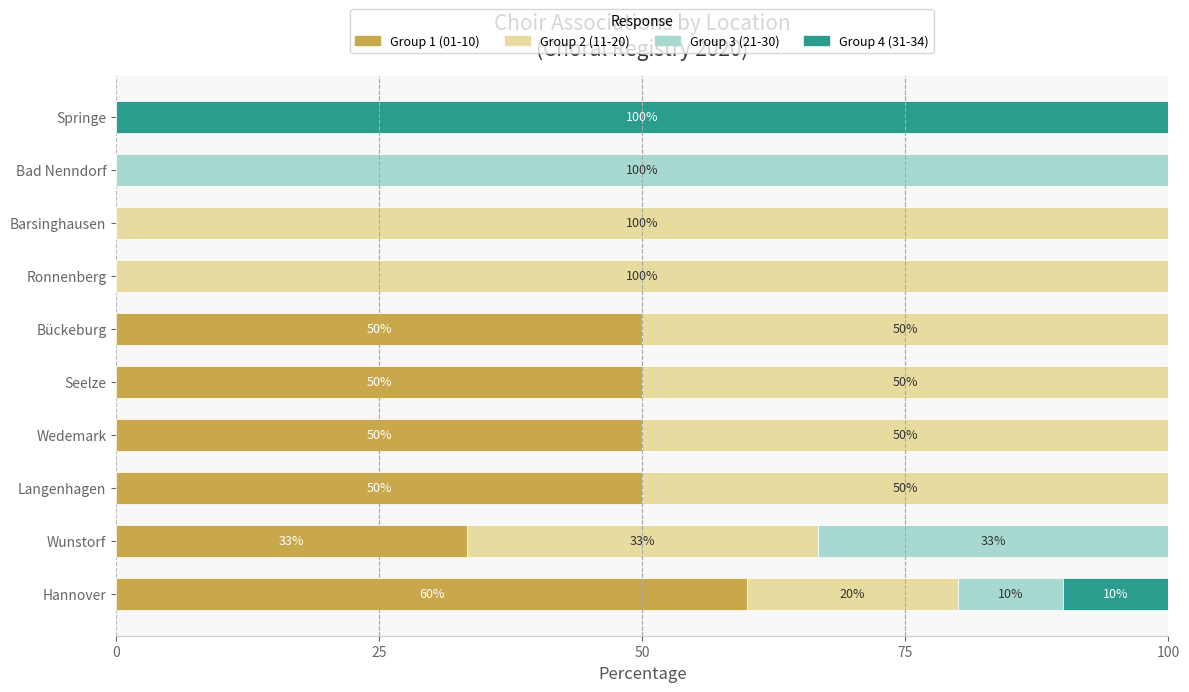

What is the sum of the Group 1 (01-10) values at Seelze and Bückeburg?

100.0